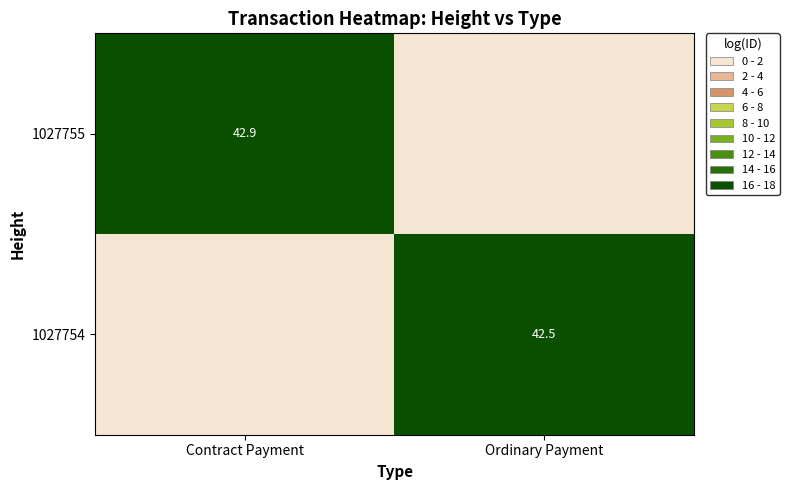

True or false: 1027755 has a value of 42.9 at Contract Payment.

True